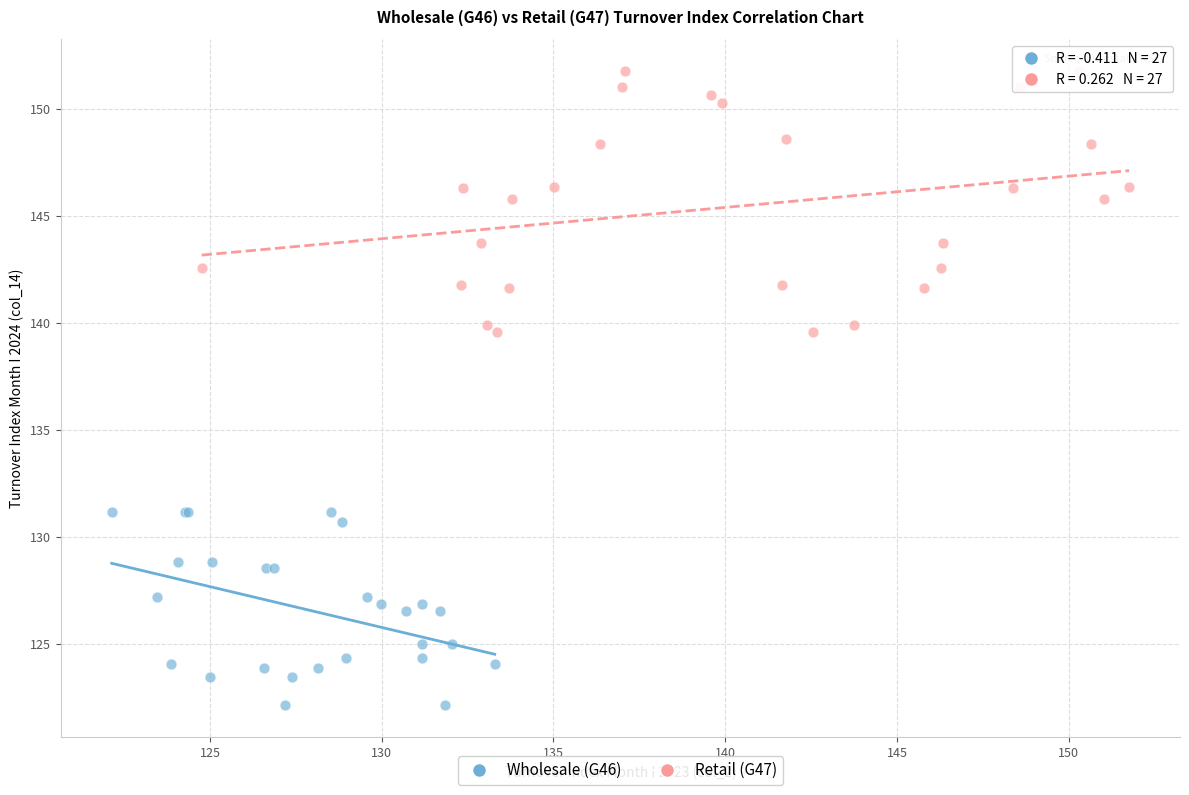

Which series has the largest Y range (max minus min)?

Retail (G47)